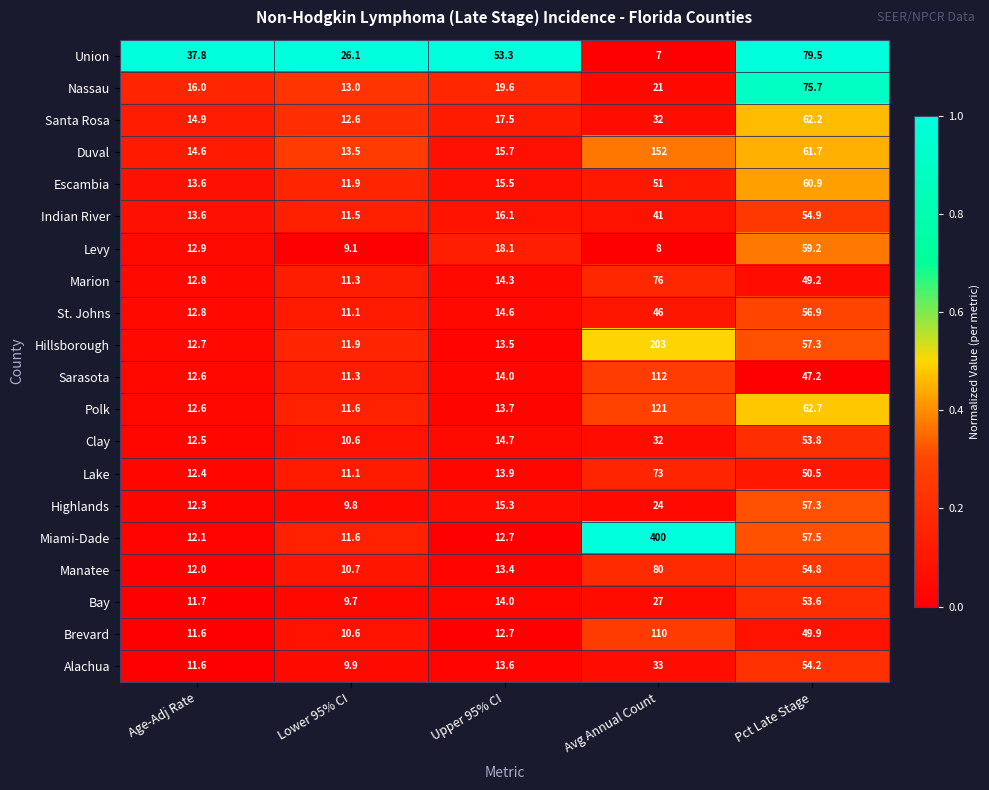

List the labels in order of Nassau value, largest first.

Pct Late Stage, Avg Annual Count, Upper 95% CI, Age-Adj Rate, Lower 95% CI